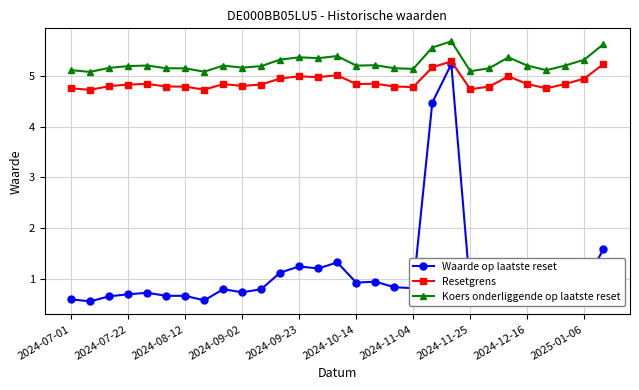

Is this an area chart (filled region under the line)?

No